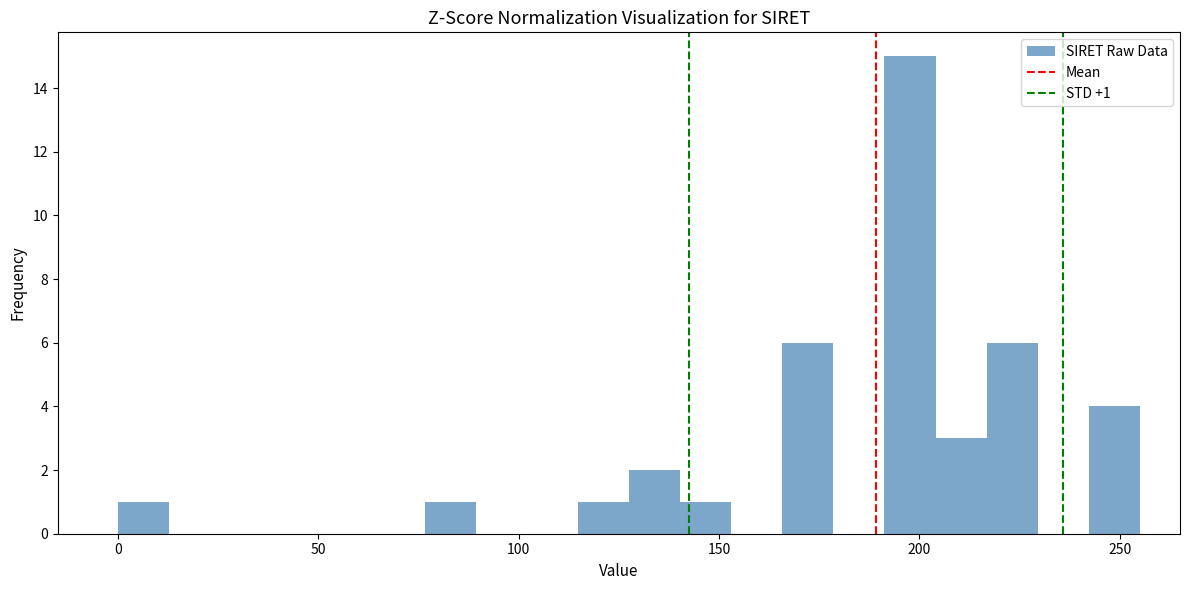

Around what value on the x-axis is the tallest bar? Give the approximate position of its centre, as read against the axis.

200